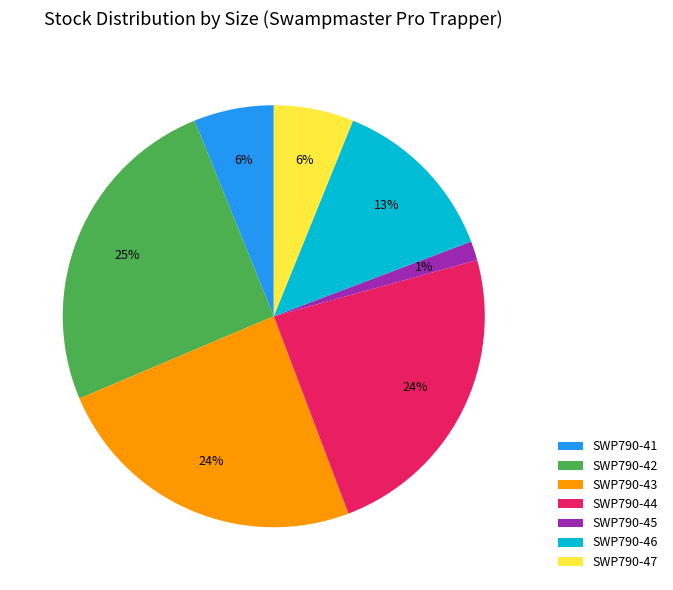

How many slices are in this pie chart?

7